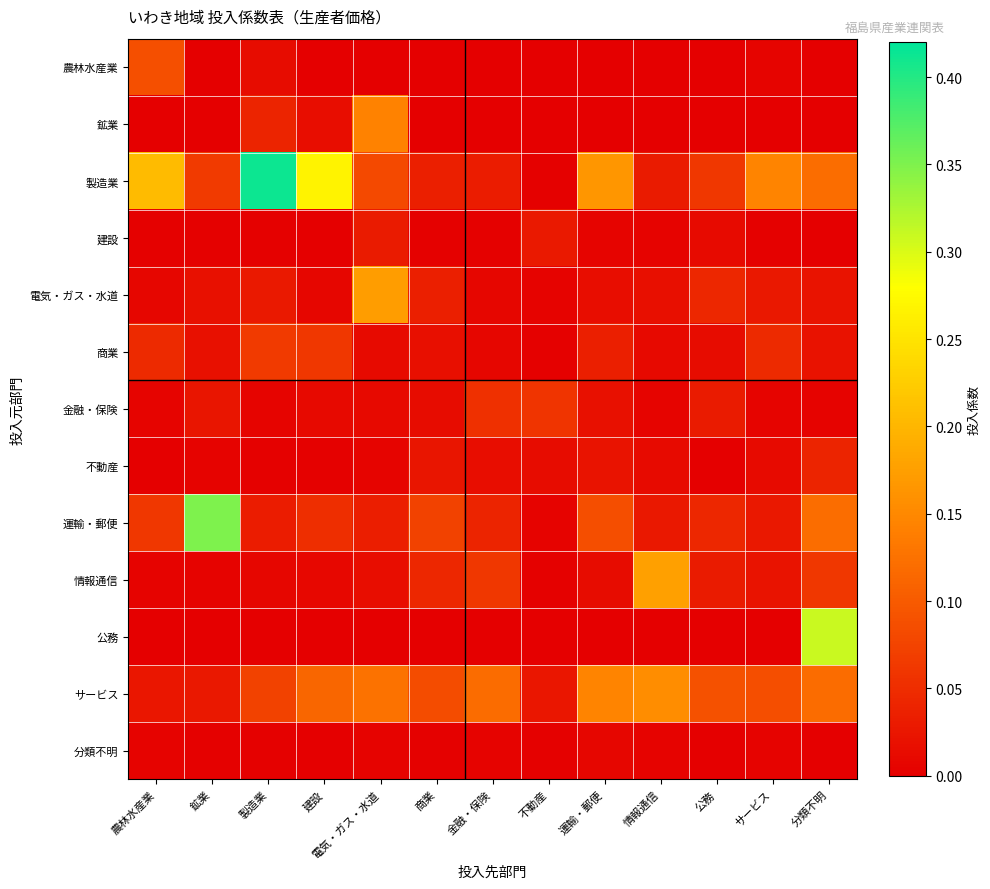

Reading left to right, transcribe all the data shown in this chart.

農林水産業: 農林水産業=0.1	鉱業=0.0	製造業=0.0	建設=0.0	電気・ガス・水道=0.0	商業=0.0	金融・保険=0.0	不動産=0.0	運輸・郵便=0.0	情報通信=0.0	公務=0.0	サービス=0.0	分類不明=0.0
鉱業: 農林水産業=0.0	鉱業=0.0	製造業=0.0	建設=0.0	電気・ガス・水道=0.1	商業=0.0	金融・保険=0.0	不動産=0.0	運輸・郵便=0.0	情報通信=0.0	公務=0.0	サービス=0.0	分類不明=0.0
製造業: 農林水産業=0.2	鉱業=0.1	製造業=0.4	建設=0.3	電気・ガス・水道=0.1	商業=0.0	金融・保険=0.0	不動産=0.0	運輸・郵便=0.2	情報通信=0.0	公務=0.1	サービス=0.1	分類不明=0.1
建設: 農林水産業=0.0	鉱業=0.0	製造業=0.0	建設=0.0	電気・ガス・水道=0.0	商業=0.0	金融・保険=0.0	不動産=0.0	運輸・郵便=0.0	情報通信=0.0	公務=0.0	サービス=0.0	分類不明=0.0
電気・ガス・水道: 農林水産業=0.0	鉱業=0.0	製造業=0.0	建設=0.0	電気・ガス・水道=0.2	商業=0.0	金融・保険=0.0	不動産=0.0	運輸・郵便=0.0	情報通信=0.0	公務=0.0	サービス=0.0	分類不明=0.0
商業: 農林水産業=0.0	鉱業=0.0	製造業=0.1	建設=0.1	電気・ガス・水道=0.0	商業=0.0	金融・保険=0.0	不動産=0.0	運輸・郵便=0.0	情報通信=0.0	公務=0.0	サービス=0.0	分類不明=0.0
金融・保険: 農林水産業=0.0	鉱業=0.0	製造業=0.0	建設=0.0	電気・ガス・水道=0.0	商業=0.0	金融・保険=0.1	不動産=0.1	運輸・郵便=0.0	情報通信=0.0	公務=0.0	サービス=0.0	分類不明=0.0
不動産: 農林水産業=0.0	鉱業=0.0	製造業=0.0	建設=0.0	電気・ガス・水道=0.0	商業=0.0	金融・保険=0.0	不動産=0.0	運輸・郵便=0.0	情報通信=0.0	公務=0.0	サービス=0.0	分類不明=0.0
運輸・郵便: 農林水産業=0.1	鉱業=0.4	製造業=0.0	建設=0.1	電気・ガス・水道=0.0	商業=0.1	金融・保険=0.0	不動産=0.0	運輸・郵便=0.1	情報通信=0.0	公務=0.0	サービス=0.0	分類不明=0.1
情報通信: 農林水産業=0.0	鉱業=0.0	製造業=0.0	建設=0.0	電気・ガス・水道=0.0	商業=0.0	金融・保険=0.1	不動産=0.0	運輸・郵便=0.0	情報通信=0.2	公務=0.0	サービス=0.0	分類不明=0.1
公務: 農林水産業=0.0	鉱業=0.0	製造業=0.0	建設=0.0	電気・ガス・水道=0.0	商業=0.0	金融・保険=0.0	不動産=0.0	運輸・郵便=0.0	情報通信=0.0	公務=0.0	サービス=0.0	分類不明=0.3
サービス: 農林水産業=0.0	鉱業=0.0	製造業=0.1	建設=0.1	電気・ガス・水道=0.1	商業=0.1	金融・保険=0.1	不動産=0.0	運輸・郵便=0.1	情報通信=0.2	公務=0.1	サービス=0.1	分類不明=0.1
分類不明: 農林水産業=0.0	鉱業=0.0	製造業=0.0	建設=0.0	電気・ガス・水道=0.0	商業=0.0	金融・保険=0.0	不動産=0.0	運輸・郵便=0.0	情報通信=0.0	公務=0.0	サービス=0.0	分類不明=0.0